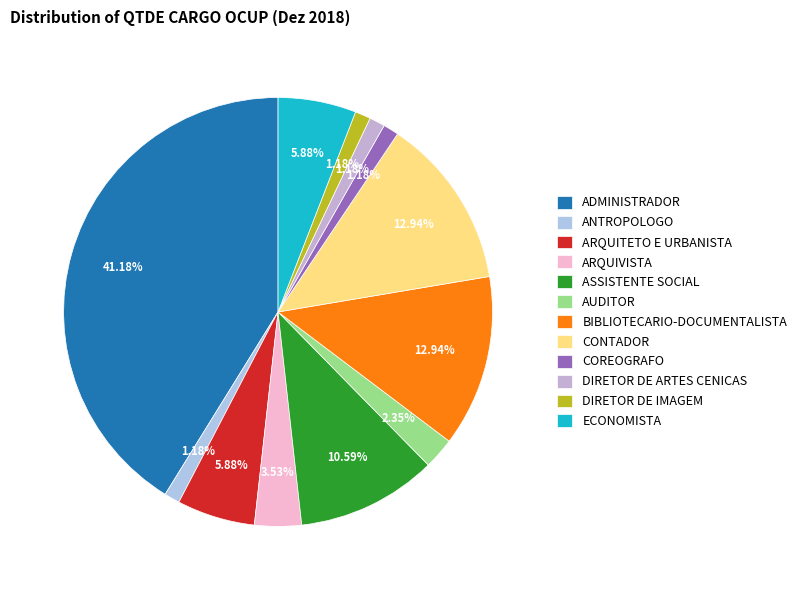

Count the number of slices in the pie.

12